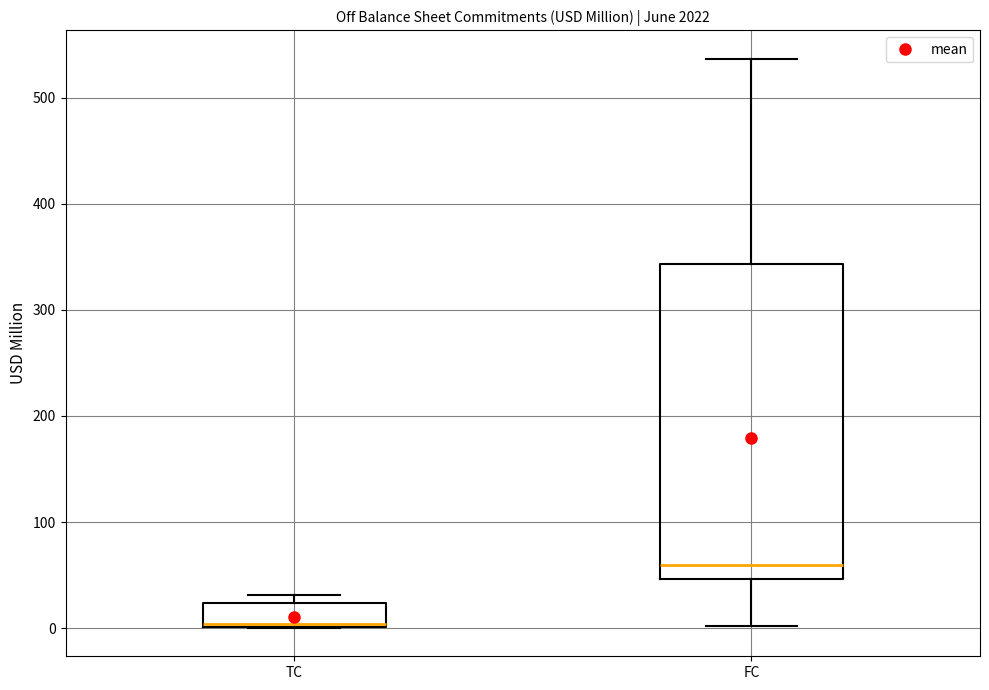

Reading left to right, transcribe this box plot: for each box, give where its median line is, the range the box spans, and where its two whiskers end, as read against the y-axis. The values are not printed on the chart, so give them approximately, as read against the axis.

TC: median 0 (just above the box's lower edge), box 0 to 20, whiskers 0 to 30
FC: median 60, box 50 to 340, whiskers 0 to 540